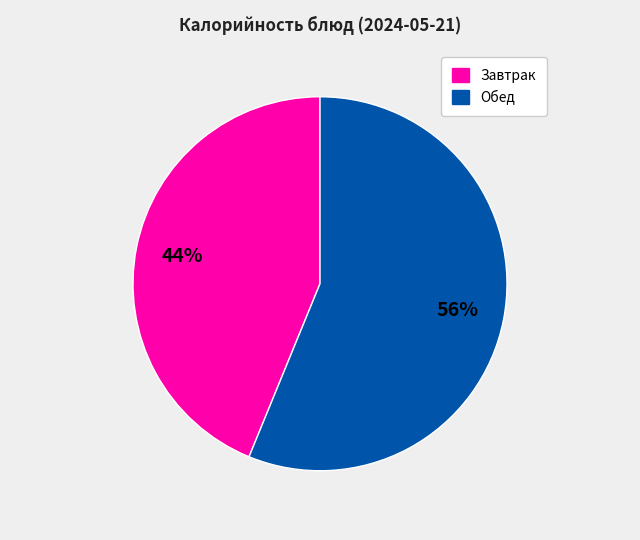

Does any single category account for the majority?

Yes